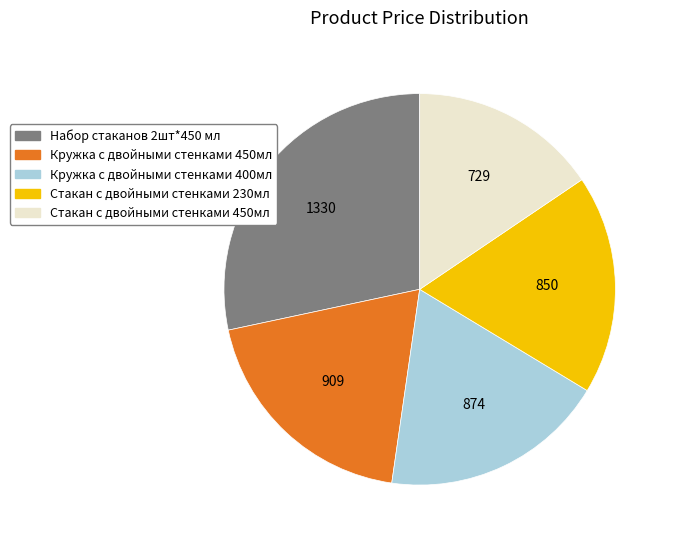

Which category has the biggest portion of the pie?

Набор стаканов 2шт*450 мл